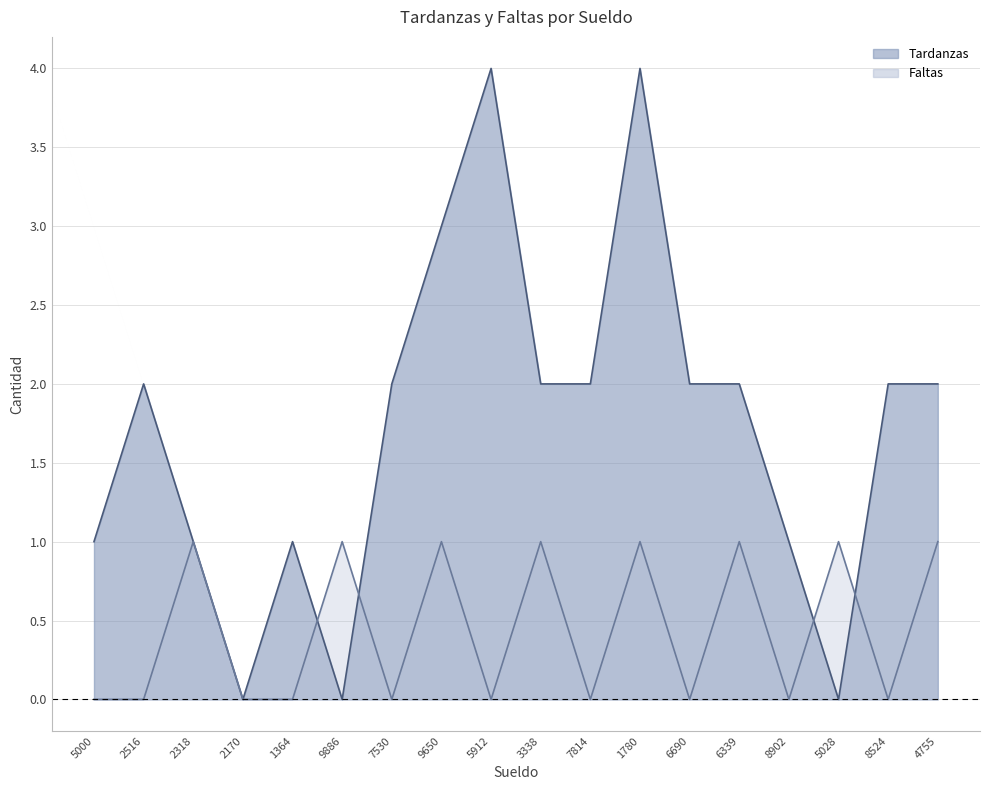

Which series has the largest total across all categories?

Tardanzas